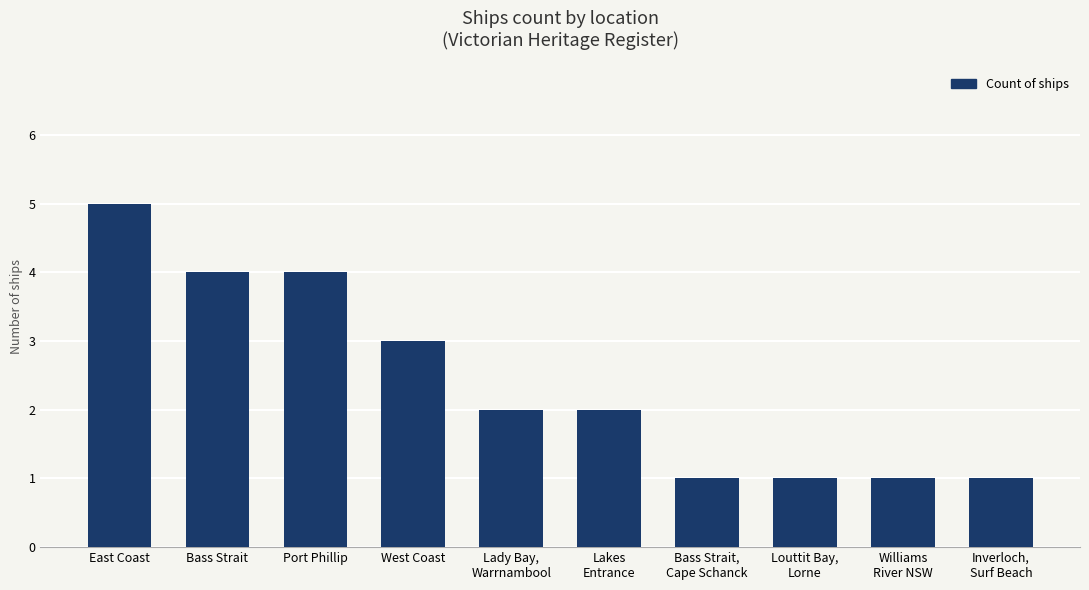

The value at Port Phillip is 4. True or false?

True